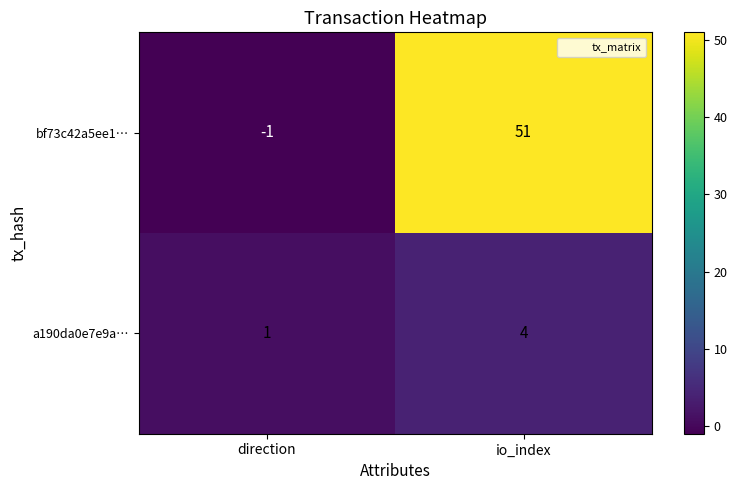

At which category is the sum across all series the highest?

io_index